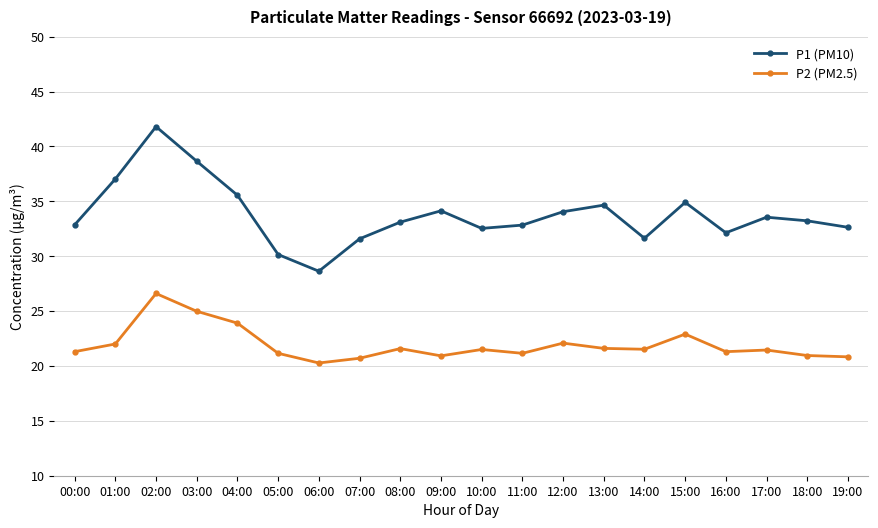

Where is the first local maximum for P1 (PM10)?

02:00